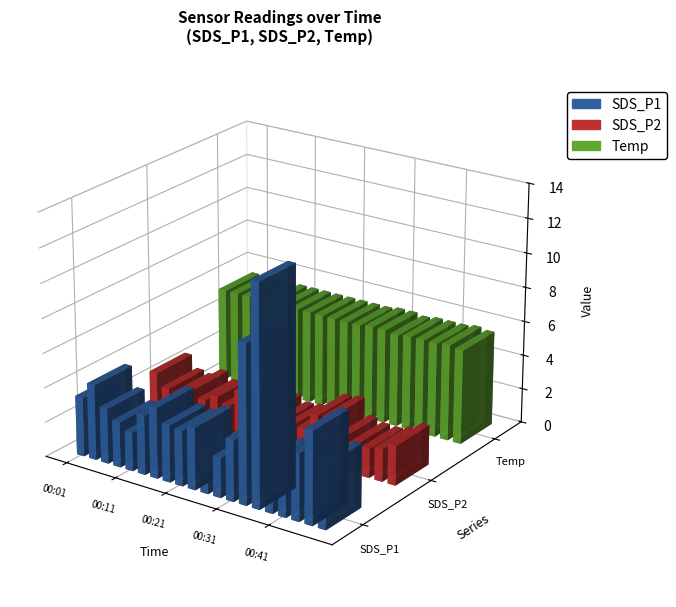

What value does the SDS_P1 series have at 00:01?

3.4